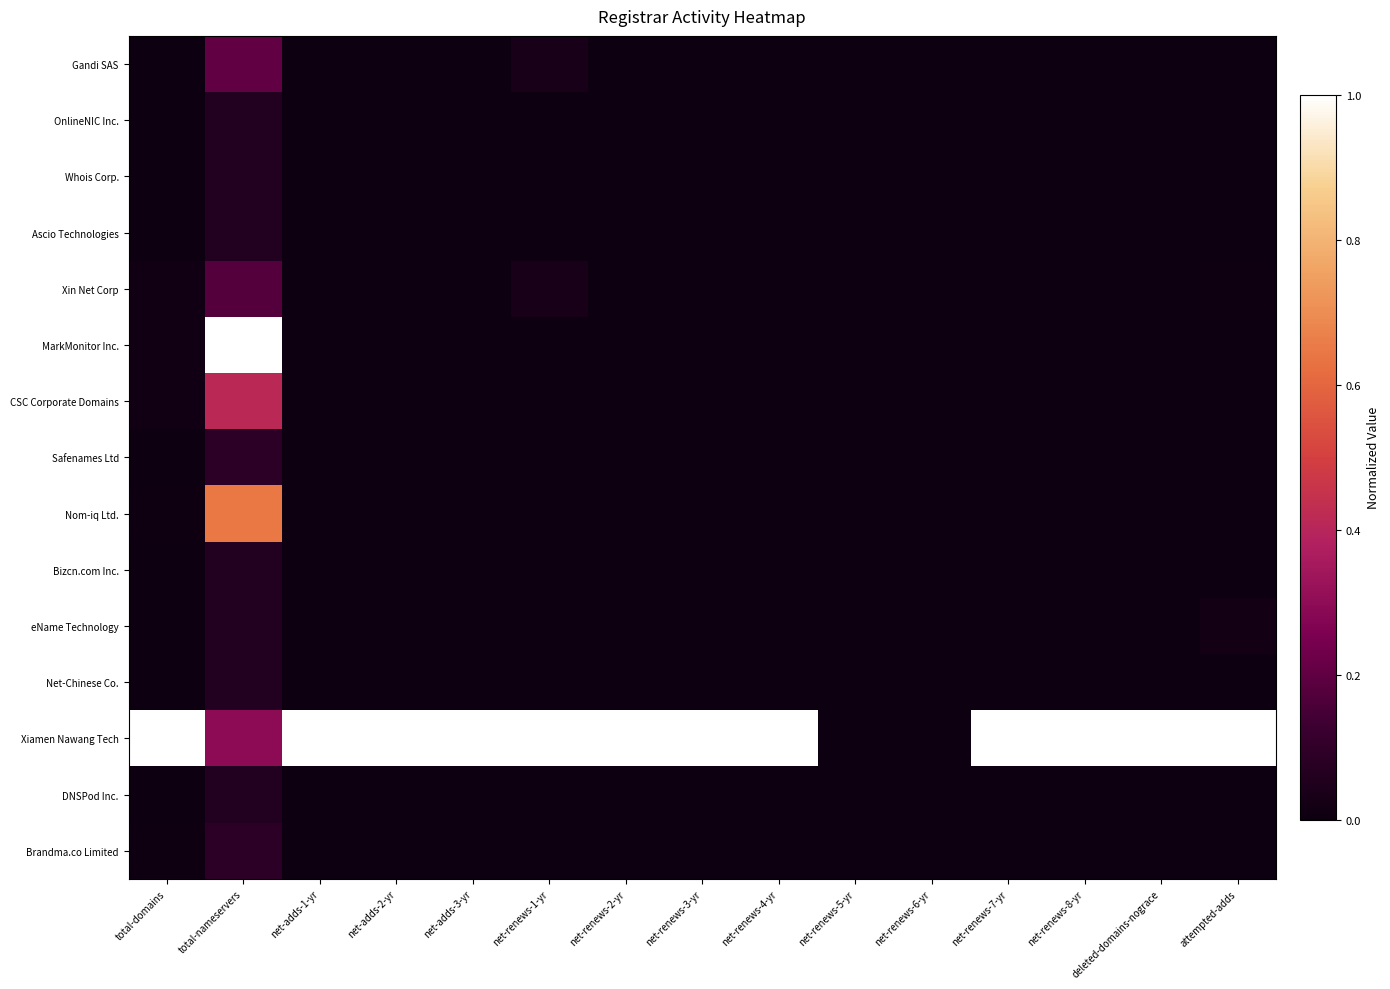

What is the difference between the highest and lowest values at net-adds-1-yr?

1.0